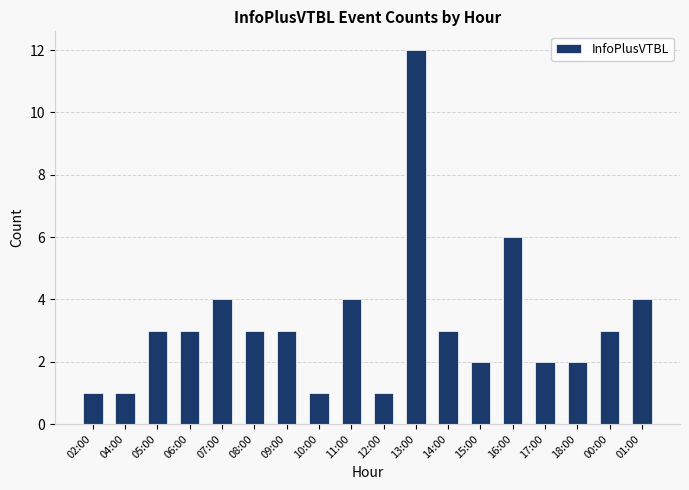

True or false: the data shows 4 at 08:00.

False